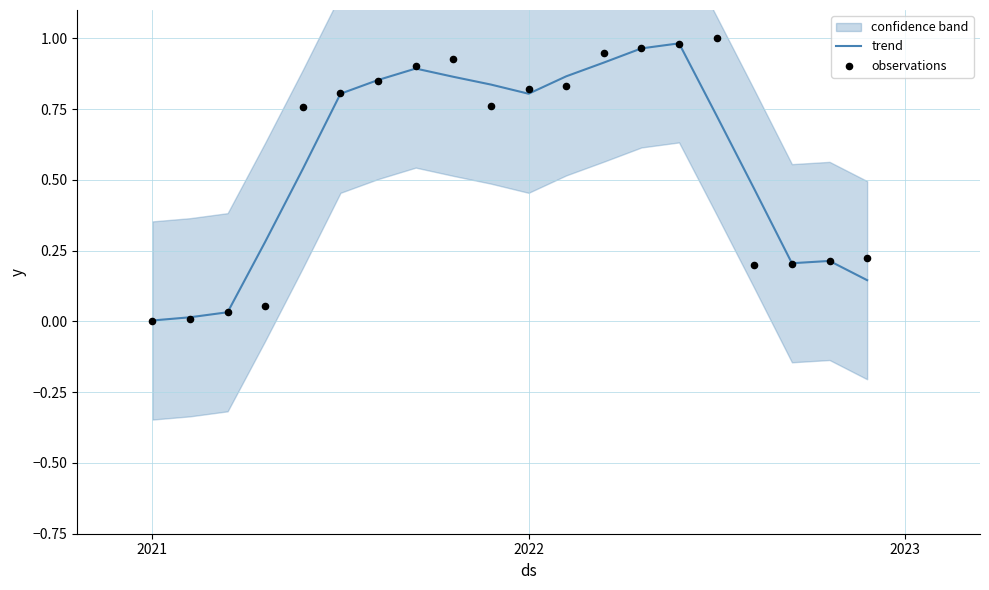

Which series has the largest total across all categories?

observations